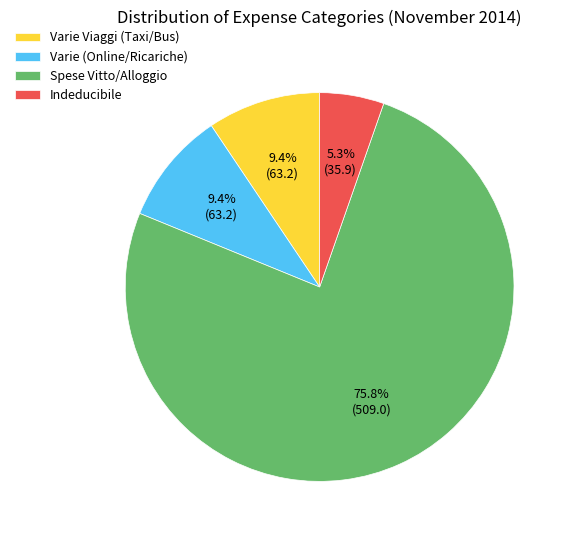

How many slices are in this pie chart?

4